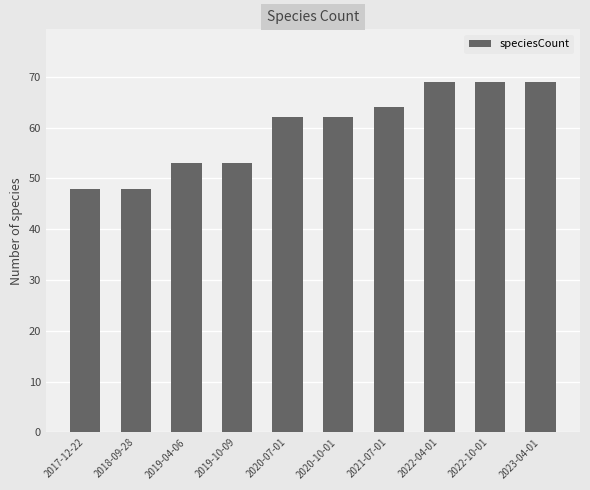

What is the maximum value shown in the chart?

69